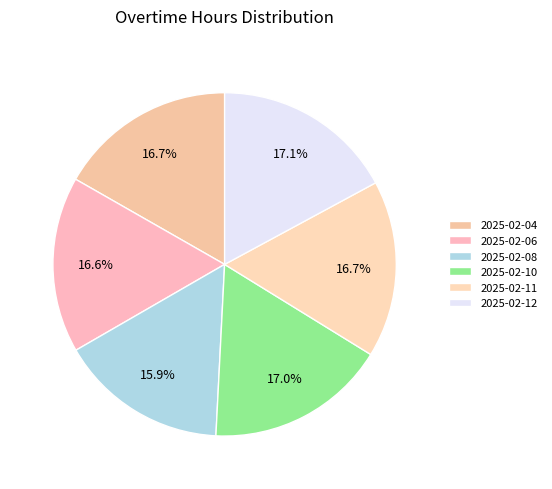

Which category has the smallest portion of the pie?

2025-02-08